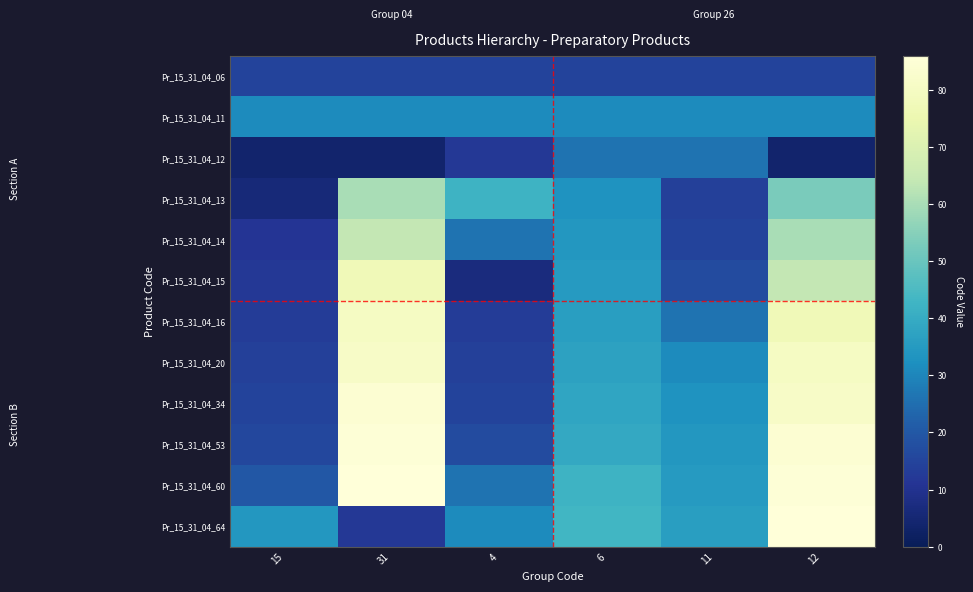

Reading left to right, extract all data points from this chart.

Pr_15_31_04_06: 15=15	31=15	4=15	6=15	11=15	12=15
Pr_15_31_04_11: 15=31	31=31	4=31	6=31	11=31	12=31
Pr_15_31_04_12: 15=4	31=4	4=12	6=26	11=26	12=4
Pr_15_31_04_13: 15=6	31=60	4=42	6=33	11=14	12=53
Pr_15_31_04_14: 15=11	31=64	4=26	6=34	11=15	12=60
Pr_15_31_04_15: 15=12	31=77	4=7	6=35	11=17	12=64
Pr_15_31_04_16: 15=13	31=80	4=13	6=36	11=26	12=77
Pr_15_31_04_20: 15=14	31=81	4=14	6=37	11=31	12=80
Pr_15_31_04_34: 15=15	31=84	4=15	6=38	11=33	12=81
Pr_15_31_04_53: 15=16	31=85	4=17	6=39	11=34	12=84
Pr_15_31_04_60: 15=20	31=86	4=26	6=42	11=35	12=85
Pr_15_31_04_64: 15=34	31=12	4=31	6=43	11=36	12=86